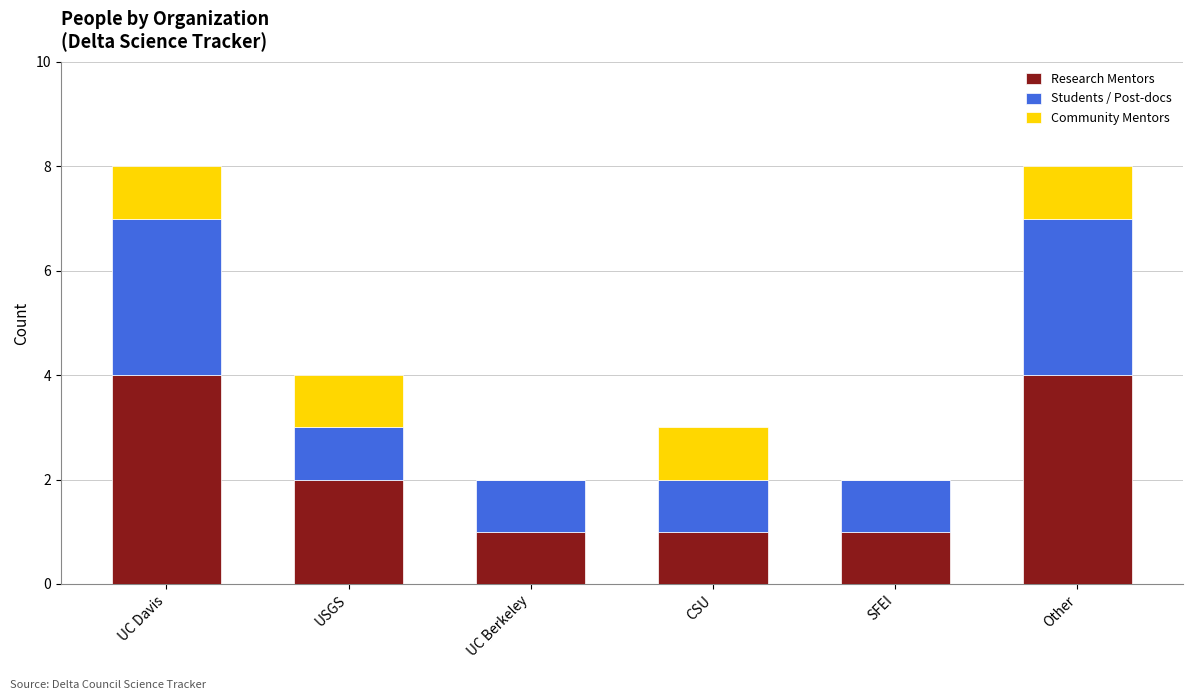

What is the total value across all series at UC Davis?

8